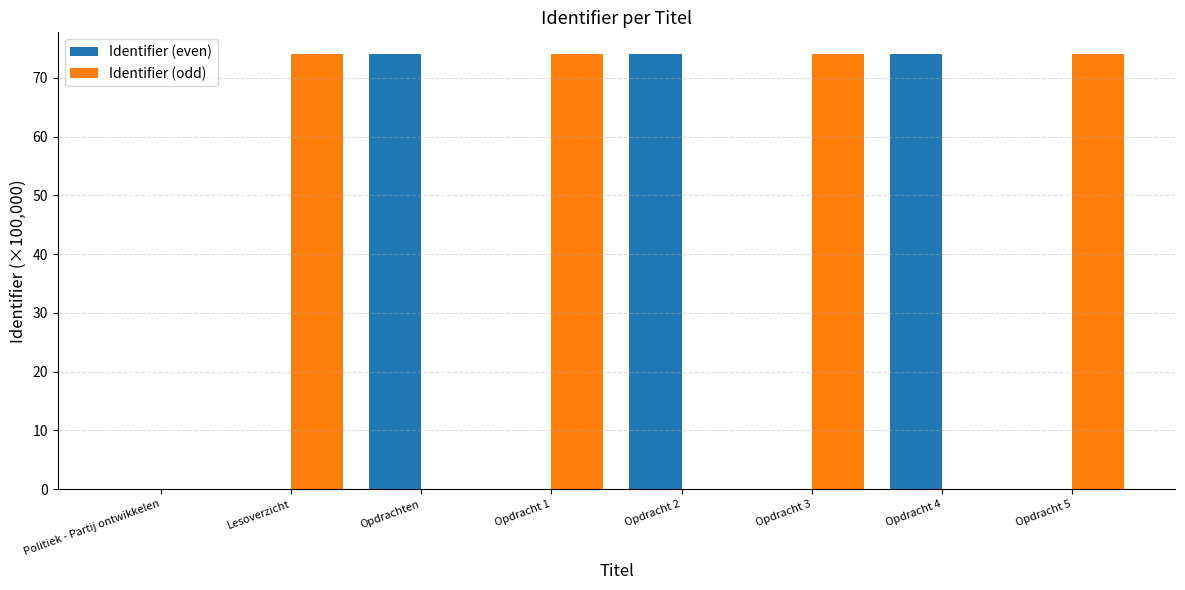

What is the sum of the Identifier (odd) values at Lesoverzicht and Opdracht 4?

74.0